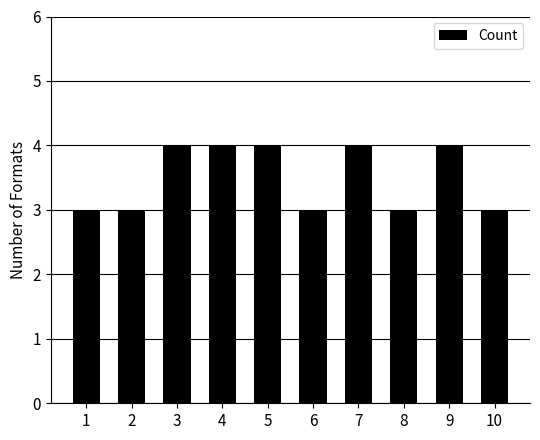

What value does the data have at 7?

4